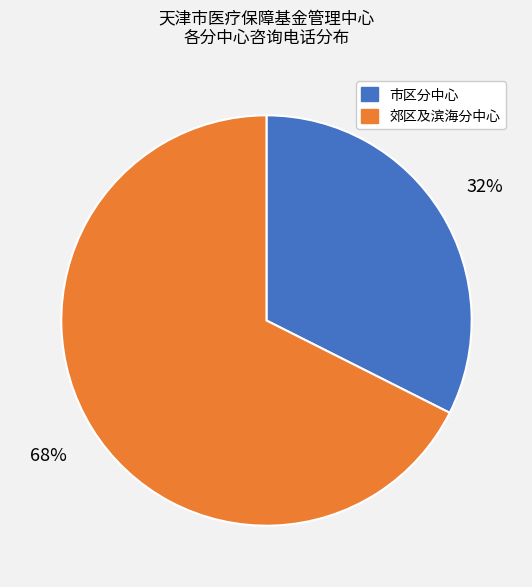

Is there a majority slice in this chart?

Yes